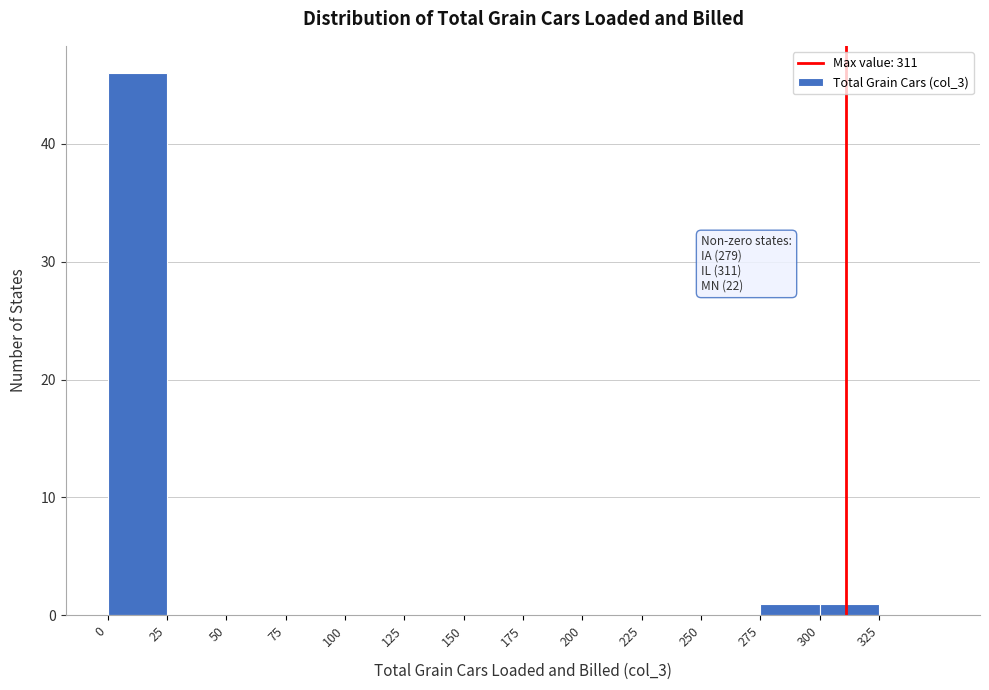

Which range on the x-axis has the tallest bar?

0 to 25